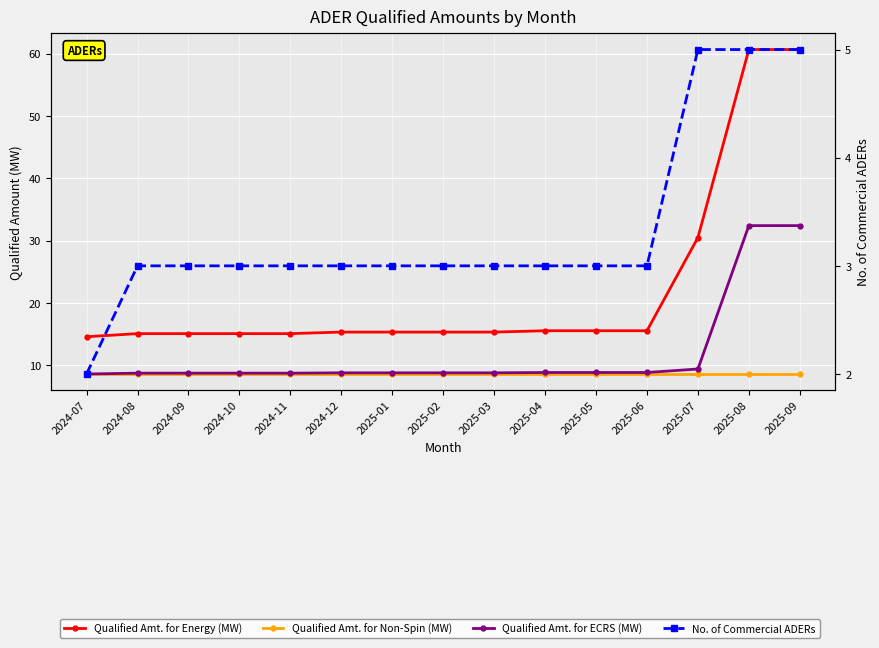

What is the label of the 8th point from the left?

2025-02